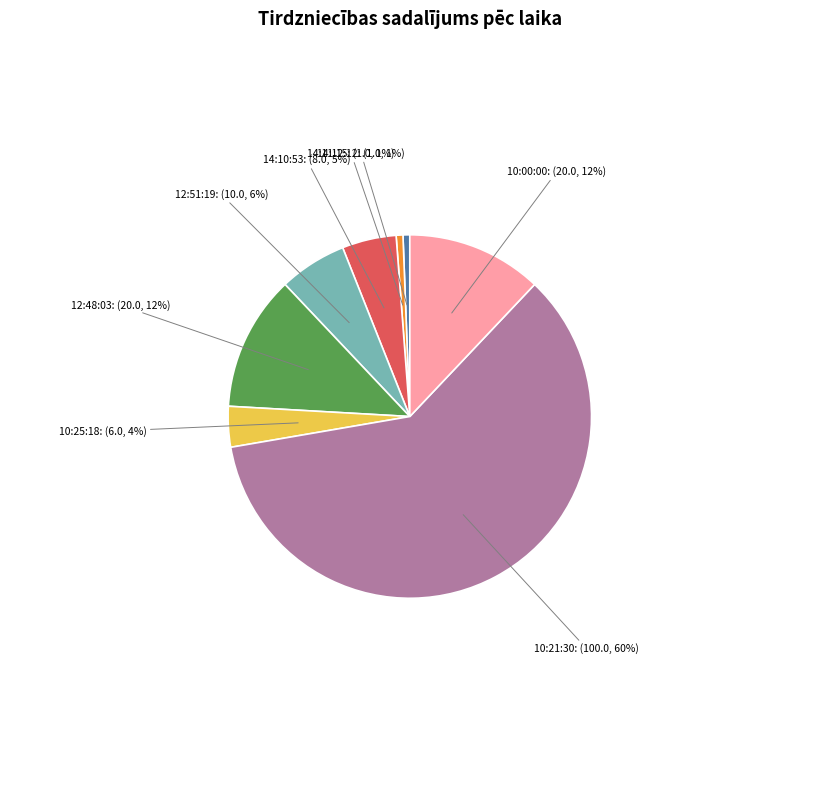

How many slices are in this pie chart?

8